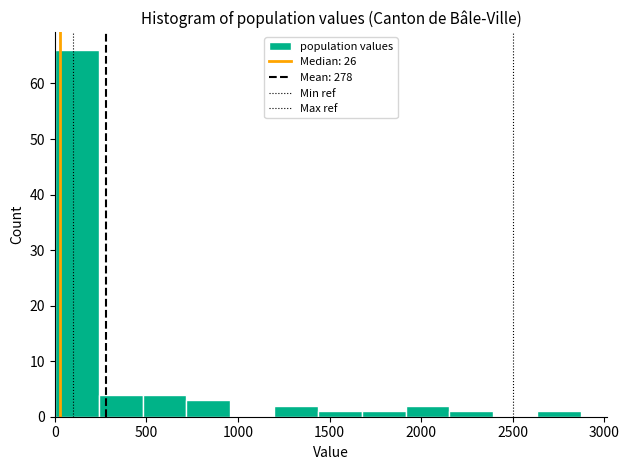

What is the height of the bar covering 0 to 250 on the x-axis? Neither the bar edges nor the heights are printed on the chart, so give them approximately, as read against the axes.

66